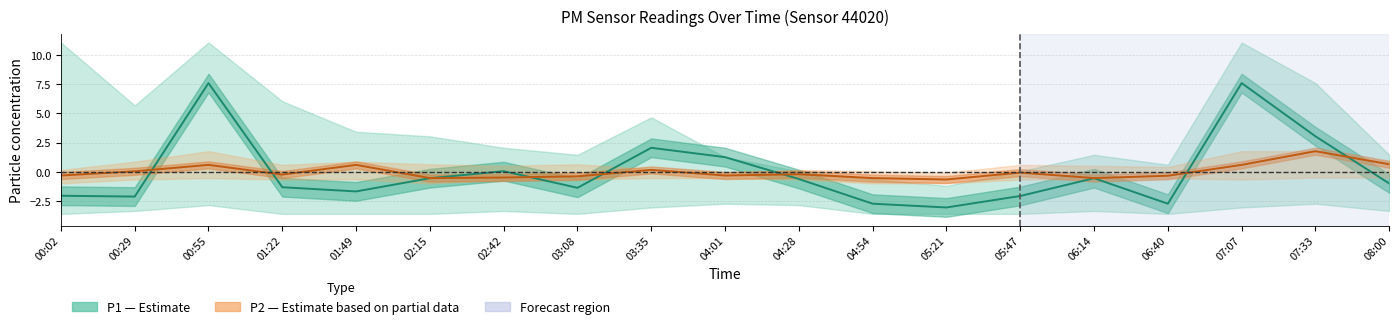

How many values in P2 (Estimate based on partial data) are below zero?

12